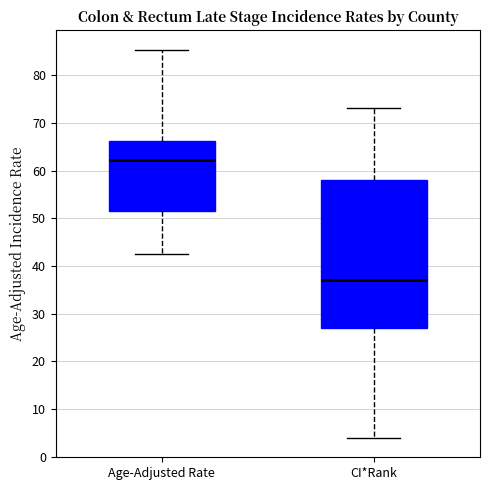

Reading left to right, read every box against the y-axis: the position of its median line, the range the box covers, and the ends of its whiskers. The values are not printed on the chart, so give them approximately, as read against the axis.

Age-Adjusted Rate: median 62, box 52 to 66, whiskers 43 to 85
CI*Rank: median 37, box 27 to 58, whiskers 4 to 73